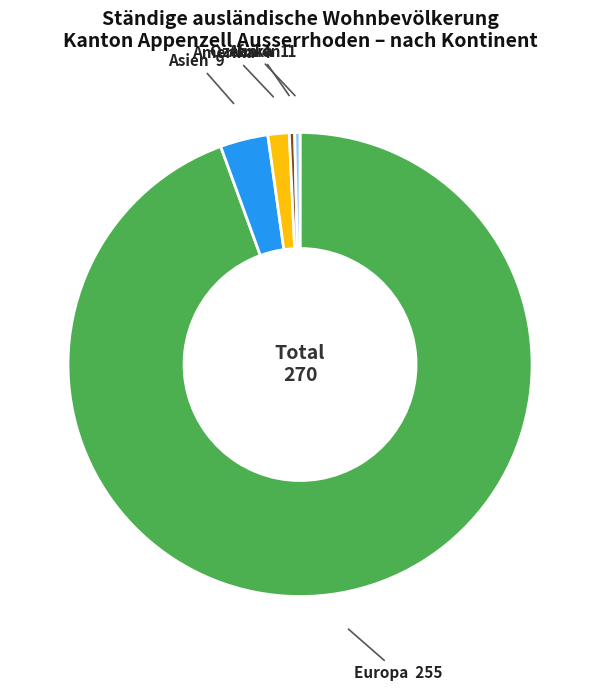

Which slice is the largest?

Europa